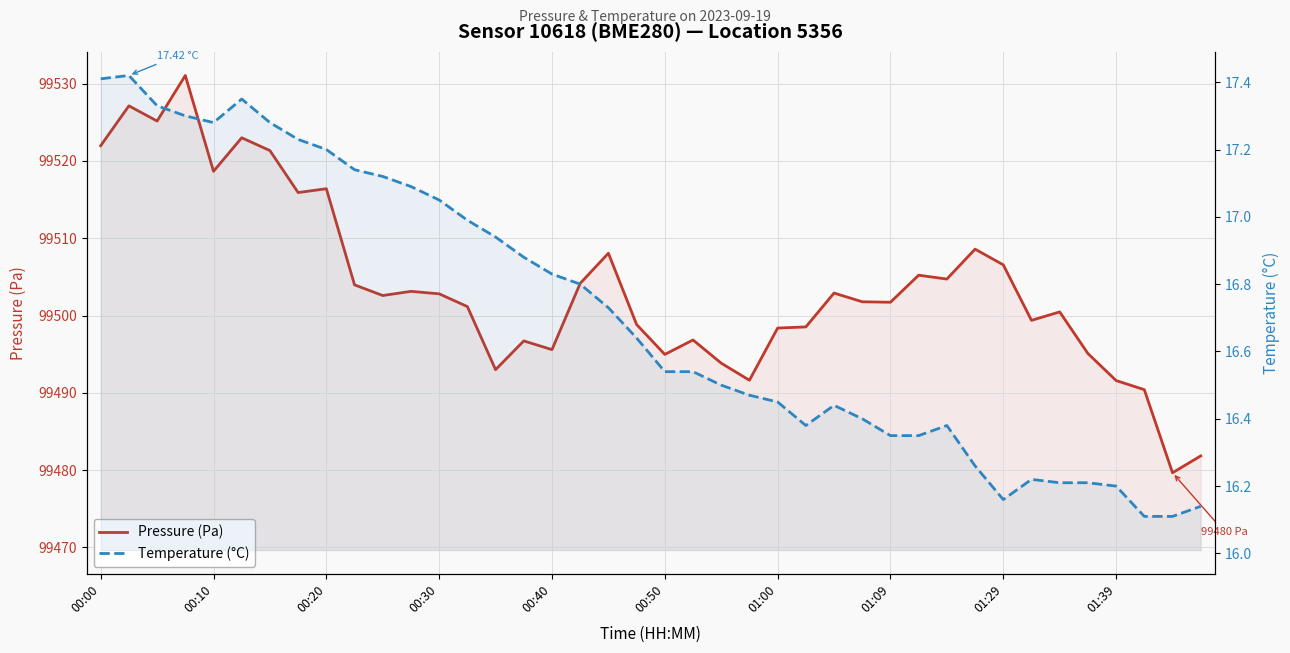

Which series changed the most between 01:00 and 37?

Pressure (Pa)